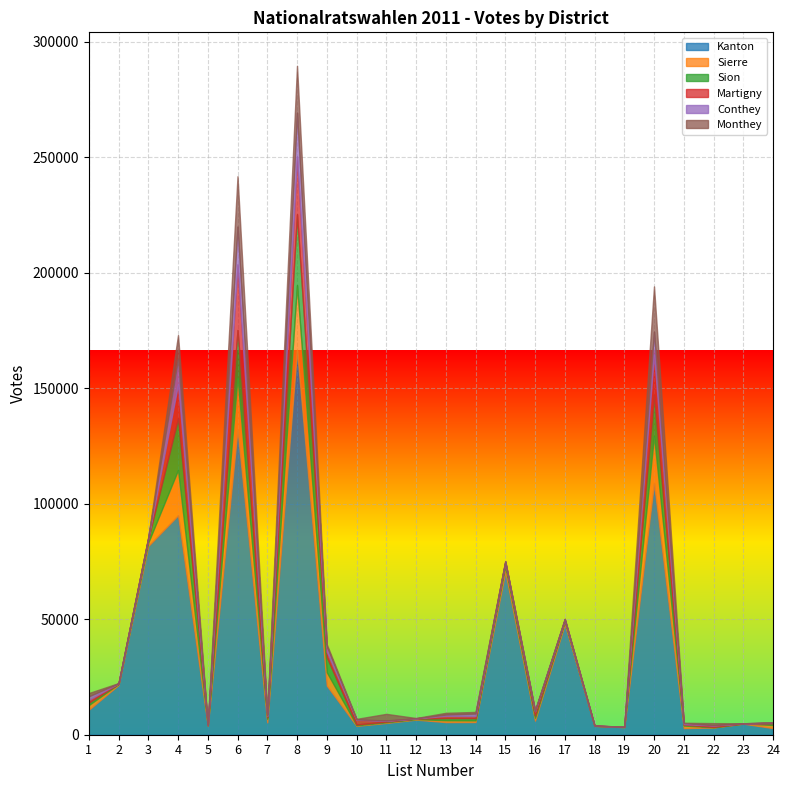

True or false: Martigny and Kanton intersect in this chart.

False